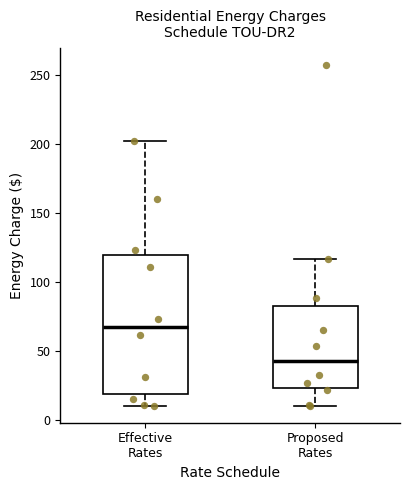

Reading left to right, read every box against the y-axis: the position of its median line, the range the box covers, and the ends of its whiskers. The values are not printed on the chart, so give them approximately, as read against the axis.

Effective Rates: median 65, box 20 to 120, whiskers 10 to 200
Proposed Rates: median 45, box 25 to 80, whiskers 10 to 115